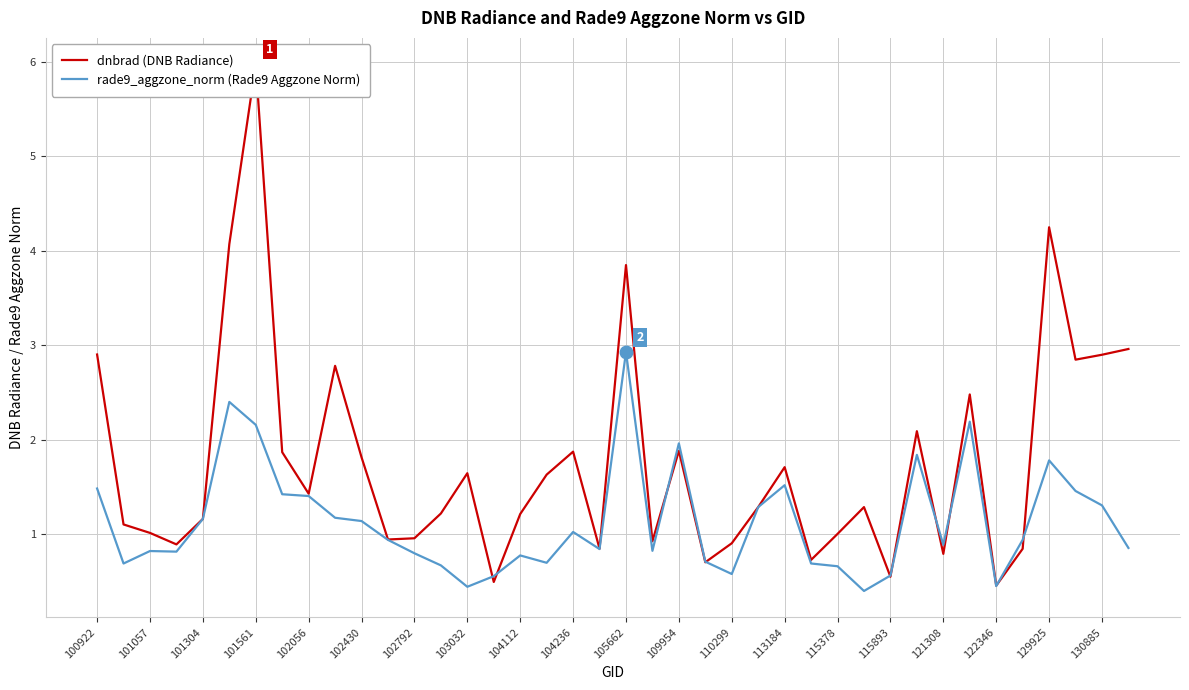

How many times do dnbrad (DNB Radiance) and rade9_aggzone_norm (Rade9 Aggzone Norm) cross each other?

10